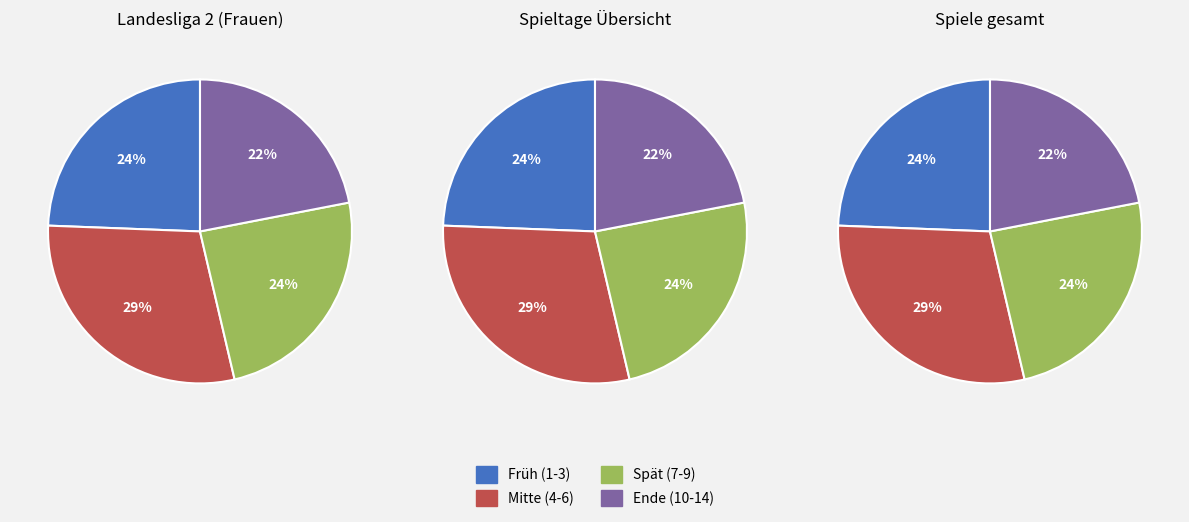

True or false: Spieltag 9 accounts for 21% of the total.

False